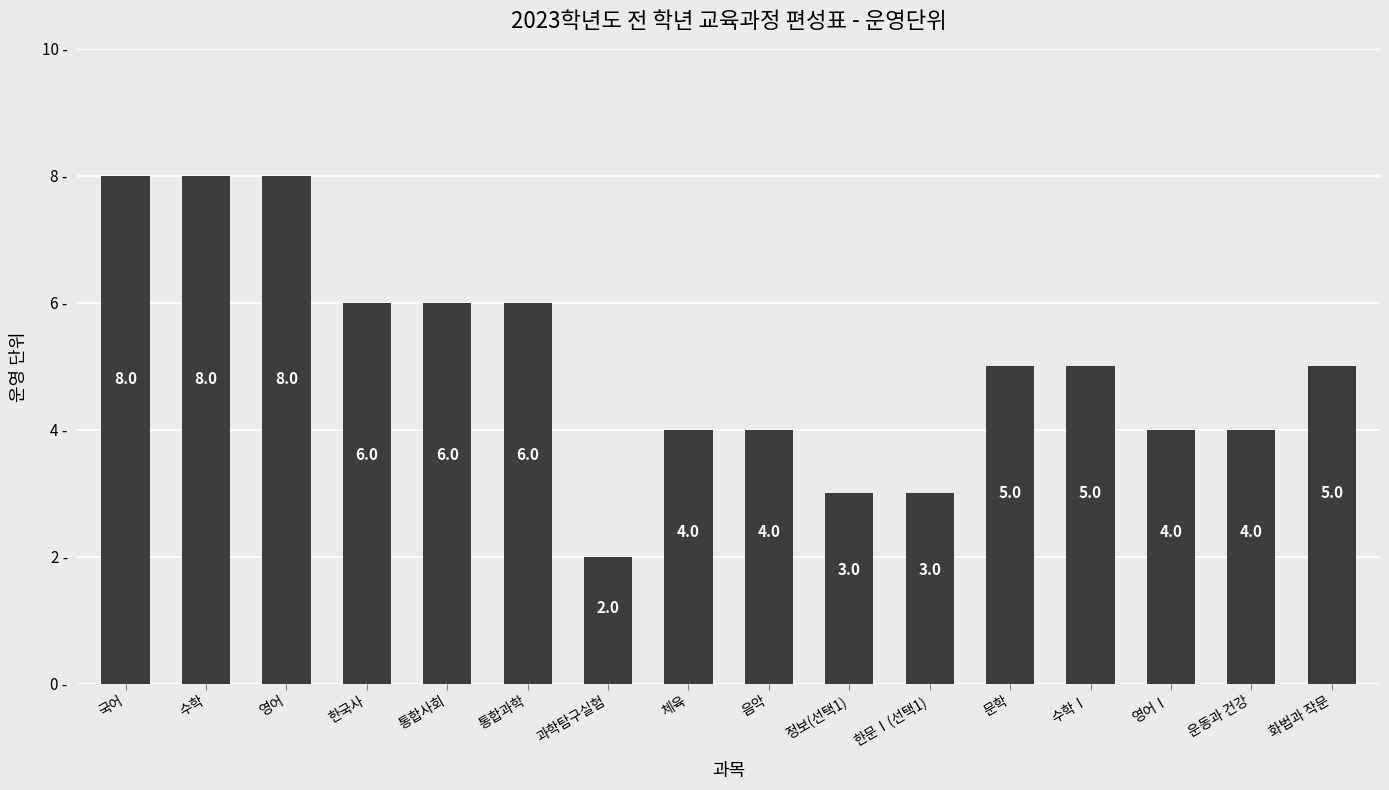

Count the values in the range 4 to 6.

10